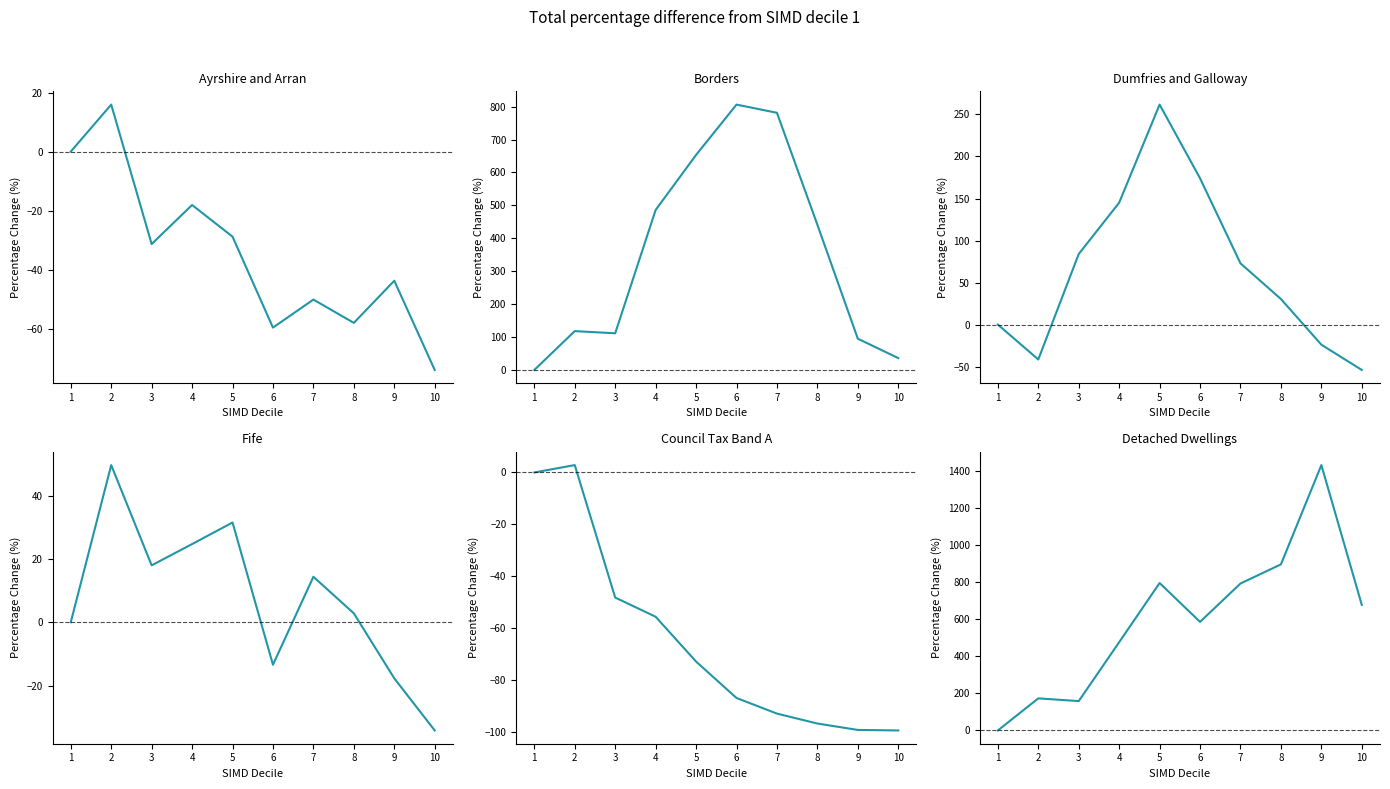

Which series changed the most between 1 and 7?

Detached Dwellings